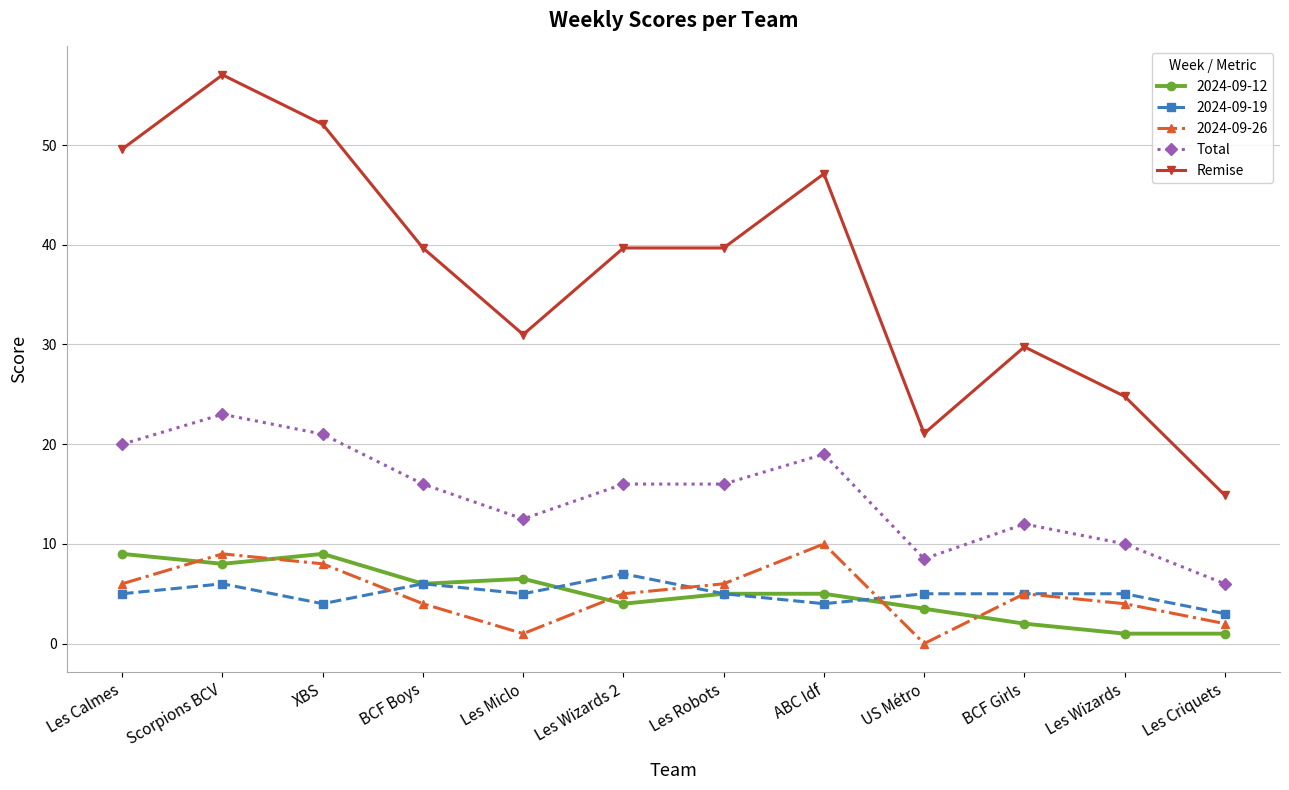

Is it true that Remise equals 24.8 at Les Wizards?

True